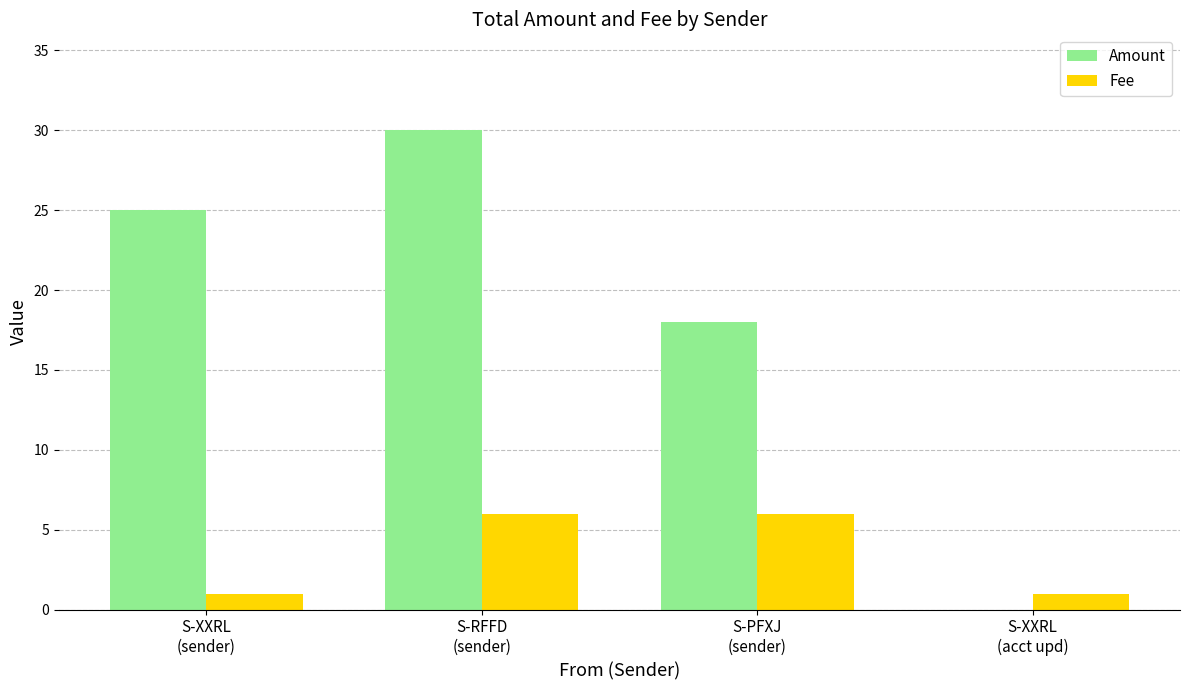

Which series has the largest total across all categories?

Amount